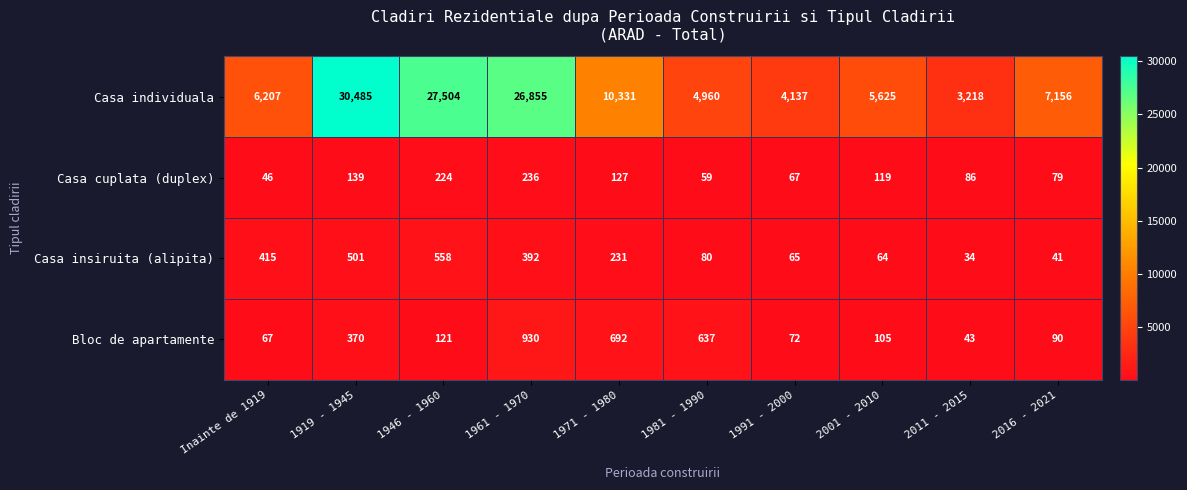

What is the sum of all Casa individuala values?

126478